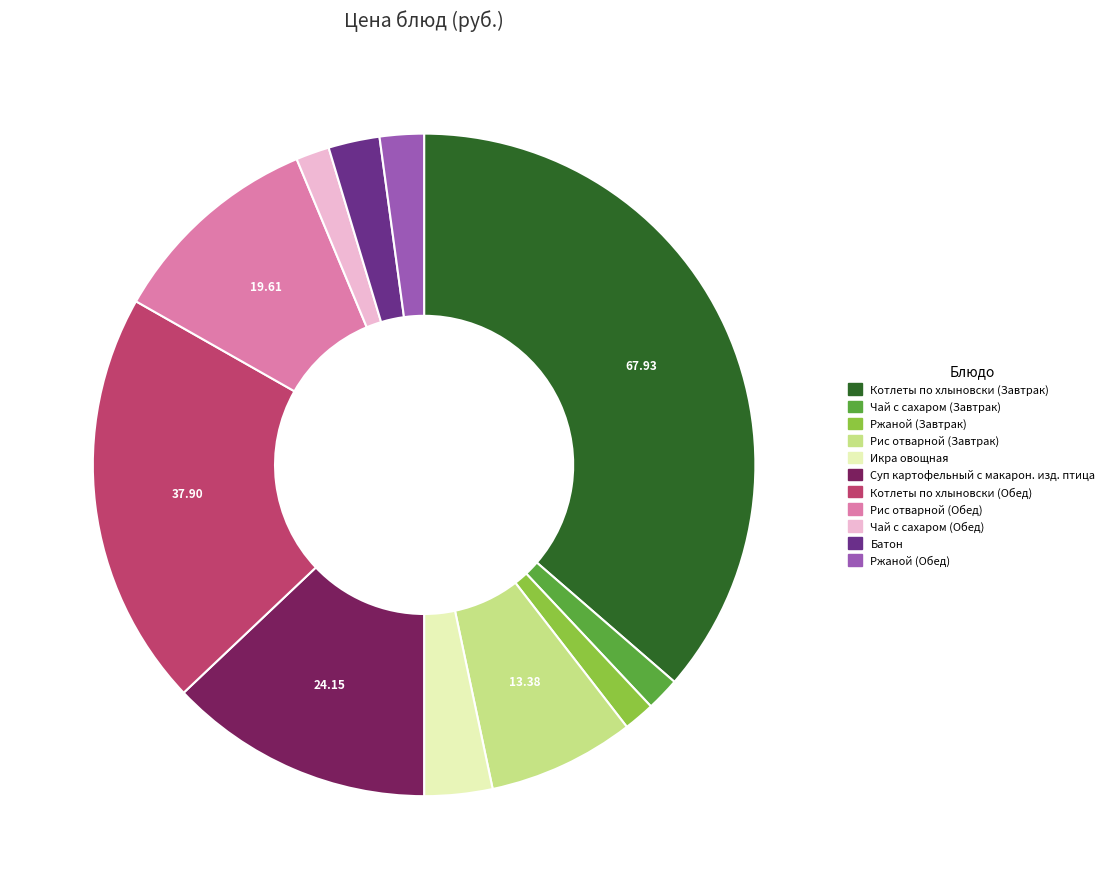

Which category has the biggest portion of the pie?

Котлеты по хлыновски (Завтрак)